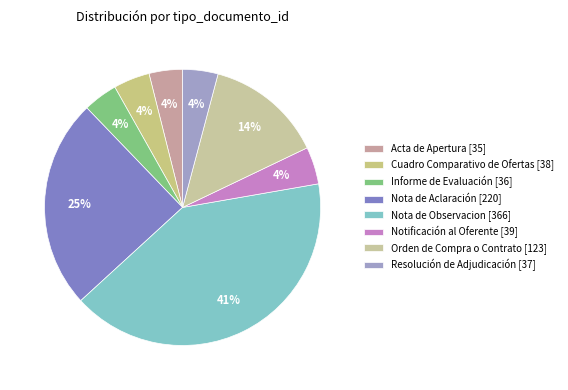

How many segments does this pie chart have?

8